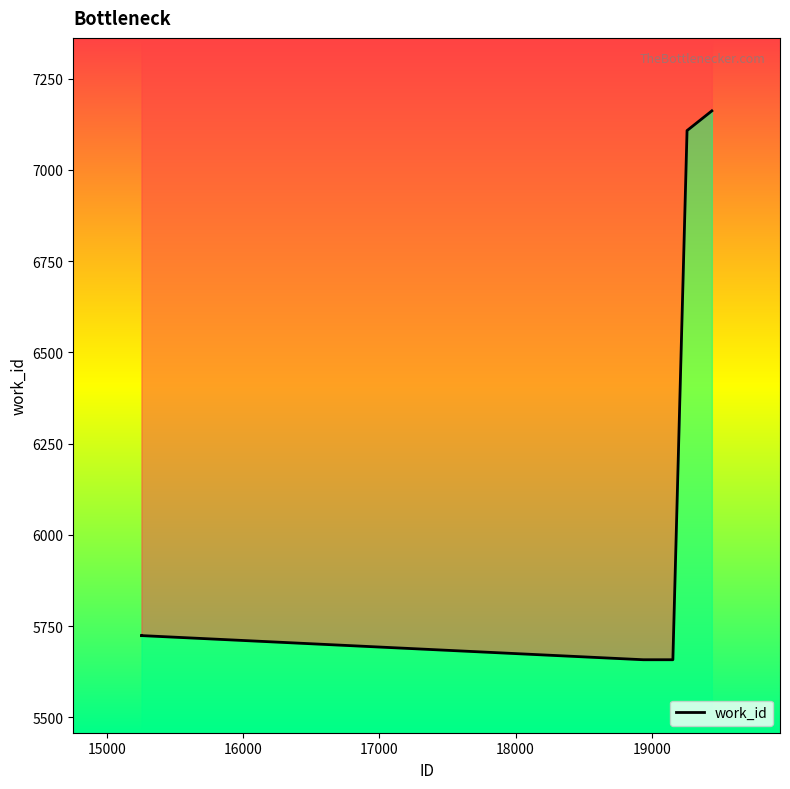

The chart shows a value of 9644 at 19440. True or false?

False